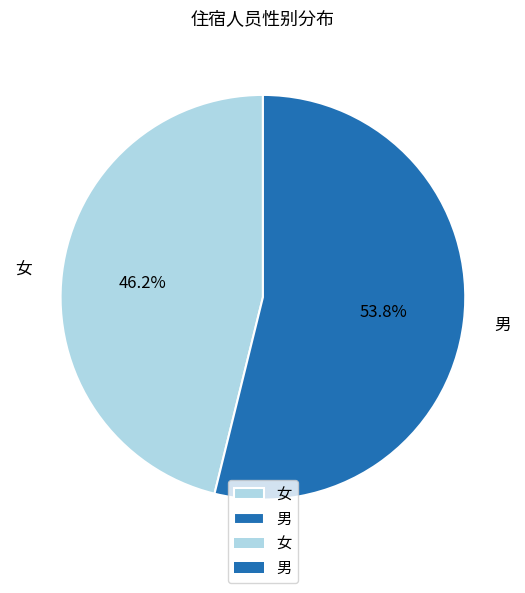

To the nearest percent, what percentage of the pie is 女?

46%